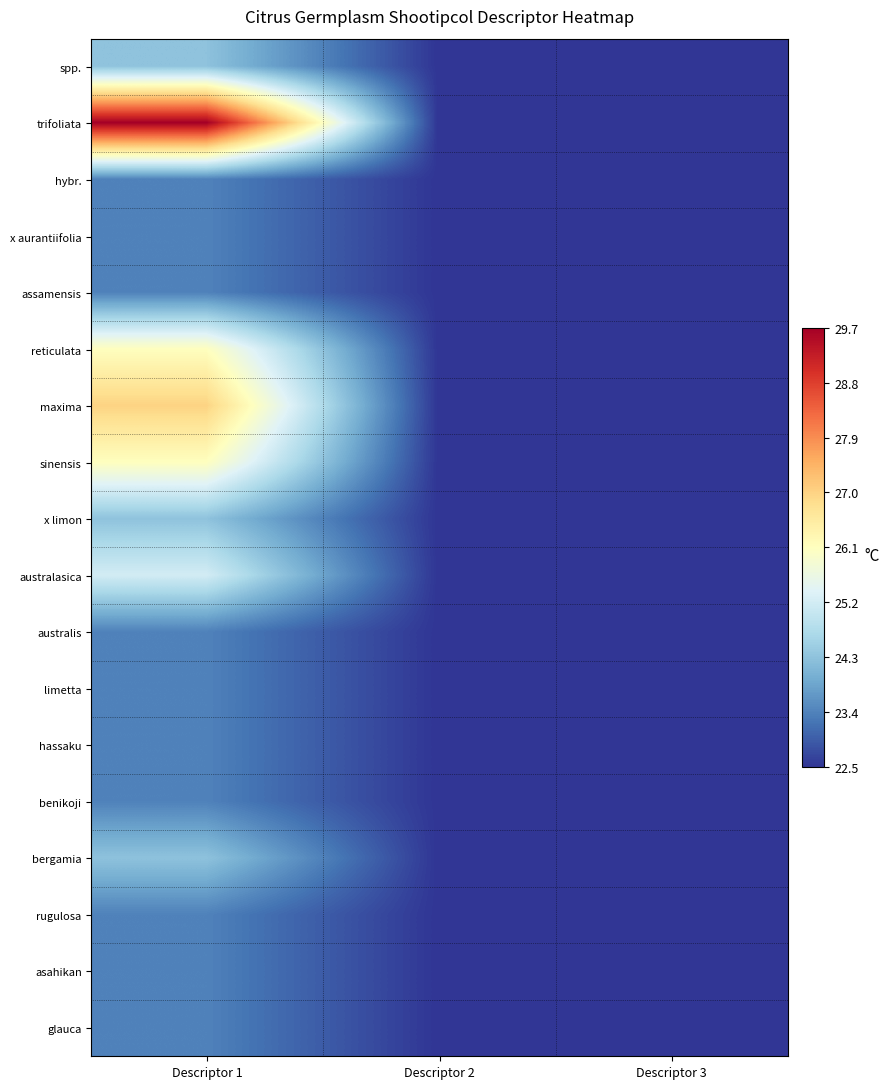

Reading left to right, transcribe all the data shown in this chart.

spp.: Descriptor 1=24.3	Descriptor 2=22.5	Descriptor 3=22.5
trifoliata: Descriptor 1=29.7	Descriptor 2=22.5	Descriptor 3=22.5
hybr.: Descriptor 1=23.4	Descriptor 2=22.5	Descriptor 3=22.5
x aurantiifolia: Descriptor 1=23.4	Descriptor 2=22.5	Descriptor 3=22.5
assamensis: Descriptor 1=23.4	Descriptor 2=22.5	Descriptor 3=22.5
reticulata: Descriptor 1=26.1	Descriptor 2=22.5	Descriptor 3=22.5
maxima: Descriptor 1=27.0	Descriptor 2=22.5	Descriptor 3=22.5
sinensis: Descriptor 1=26.1	Descriptor 2=22.5	Descriptor 3=22.5
x limon: Descriptor 1=24.3	Descriptor 2=22.5	Descriptor 3=22.5
australasica: Descriptor 1=25.2	Descriptor 2=22.5	Descriptor 3=22.5
australis: Descriptor 1=23.4	Descriptor 2=22.5	Descriptor 3=22.5
limetta: Descriptor 1=23.4	Descriptor 2=22.5	Descriptor 3=22.5
hassaku: Descriptor 1=23.4	Descriptor 2=22.5	Descriptor 3=22.5
benikoji: Descriptor 1=23.4	Descriptor 2=22.5	Descriptor 3=22.5
bergamia: Descriptor 1=24.3	Descriptor 2=22.5	Descriptor 3=22.5
rugulosa: Descriptor 1=23.4	Descriptor 2=22.5	Descriptor 3=22.5
asahikan: Descriptor 1=23.4	Descriptor 2=22.5	Descriptor 3=22.5
glauca: Descriptor 1=23.4	Descriptor 2=22.5	Descriptor 3=22.5